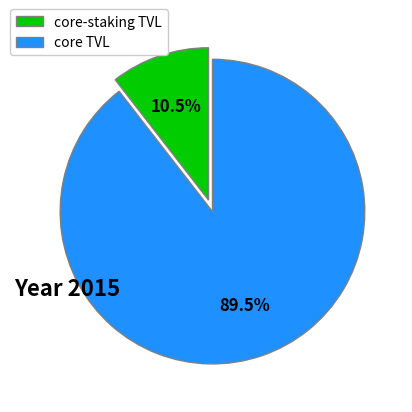

Rank the categories by value from highest to lowest.

core TVL, core-staking TVL